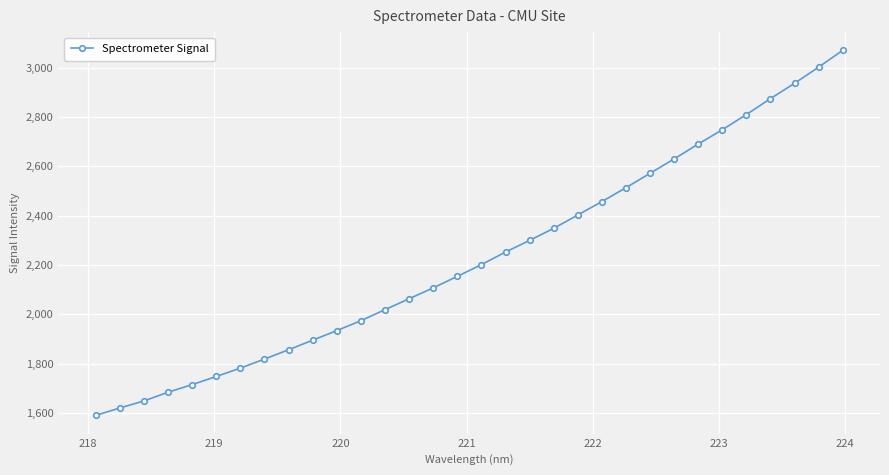

What is the sum of all values?

71422.5